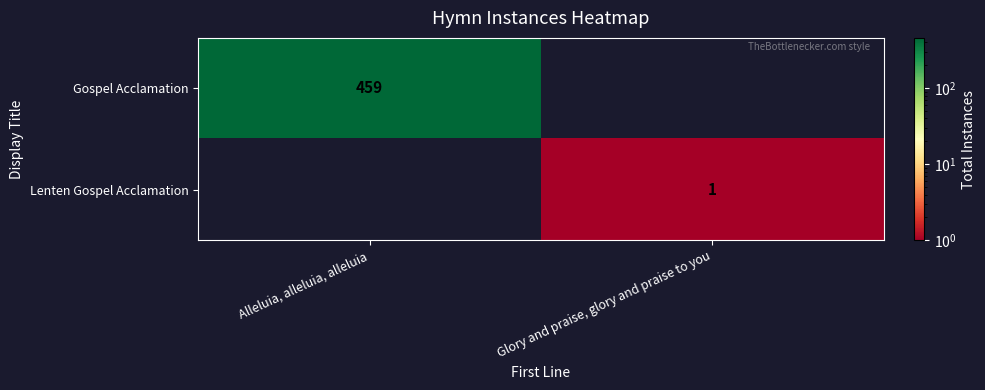

Is the value of Lenten Gospel Acclamation at Glory and praise, glory and praise to you greater than the value of Gospel Acclamation at Alleluia, alleluia, alleluia?

No